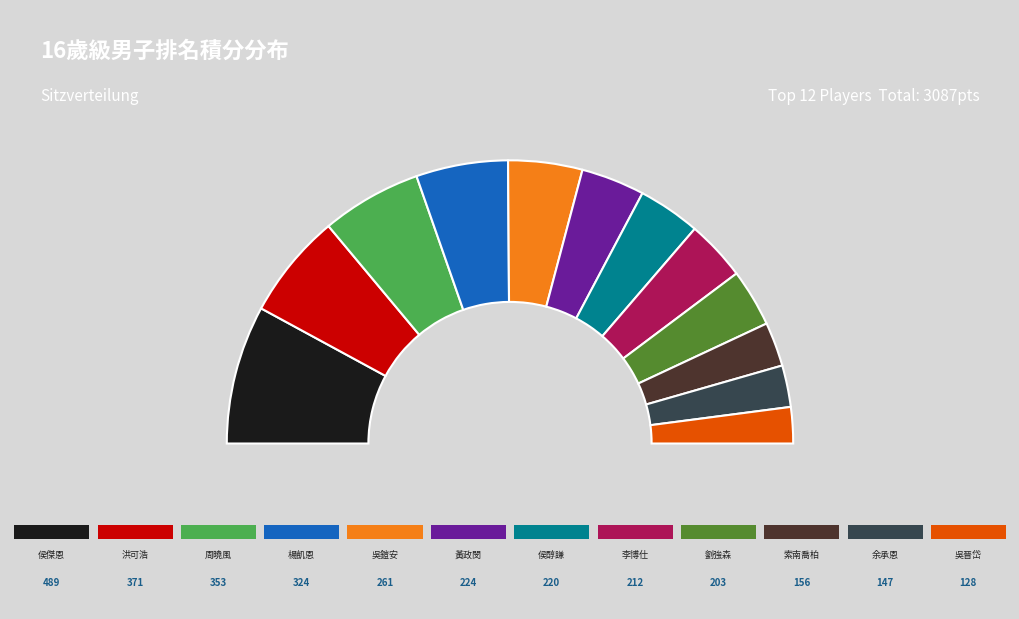

Does 余承恩 account for over 50% of the chart?

No